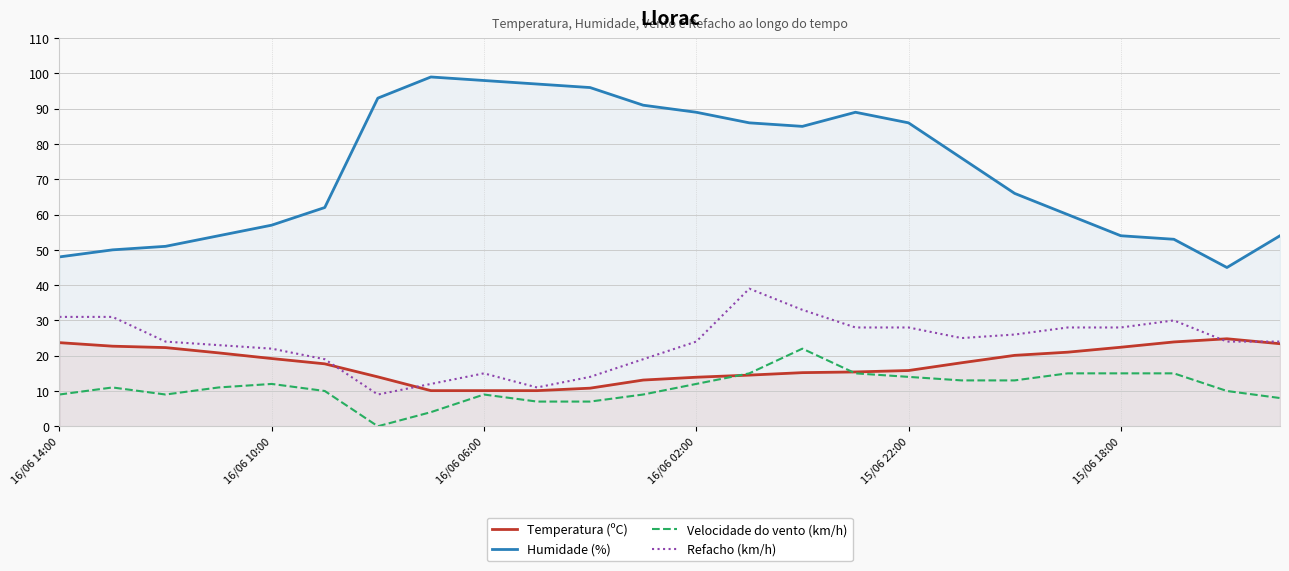

What is the spread (max minus min) of values at 16/06 02:00?

77.0